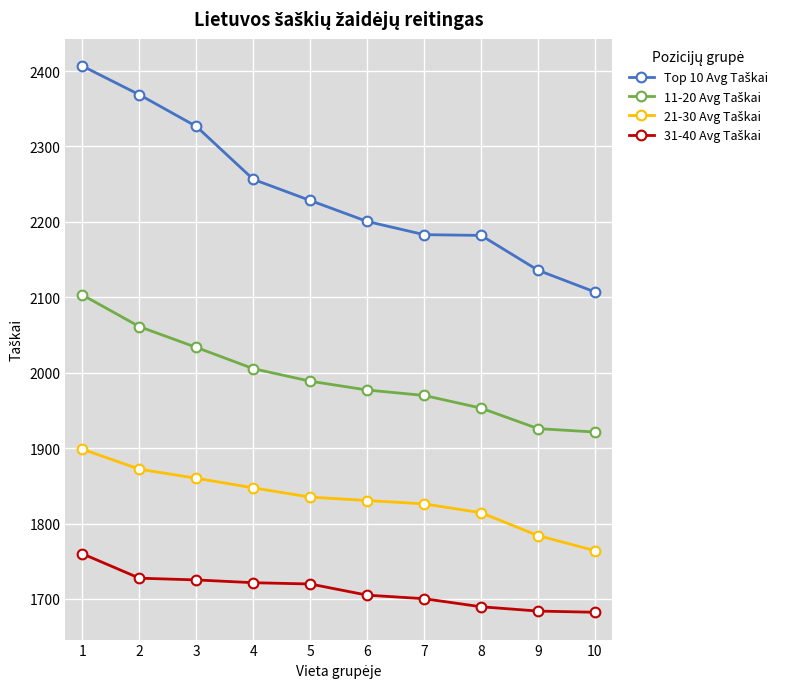

What is the spread (max minus min) of values at 6?

495.5